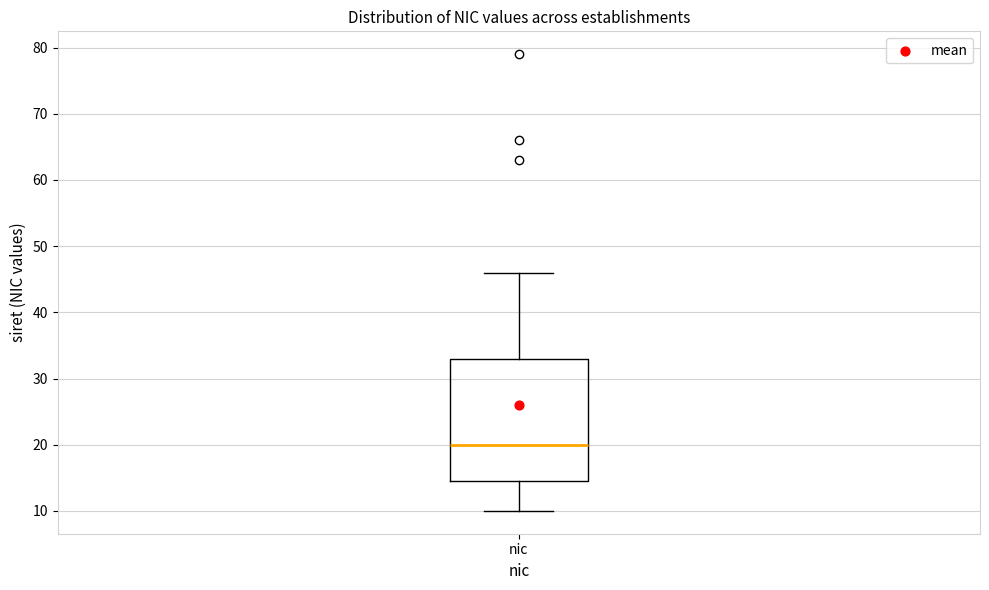

Read this box plot against the y-axis: the position of the median line, the range covered by the box, and the ends of both whiskers. The values are not printed on the chart, so give them approximately, as read against the axis.

median 20, box 15 to 33, whiskers 10 to 46